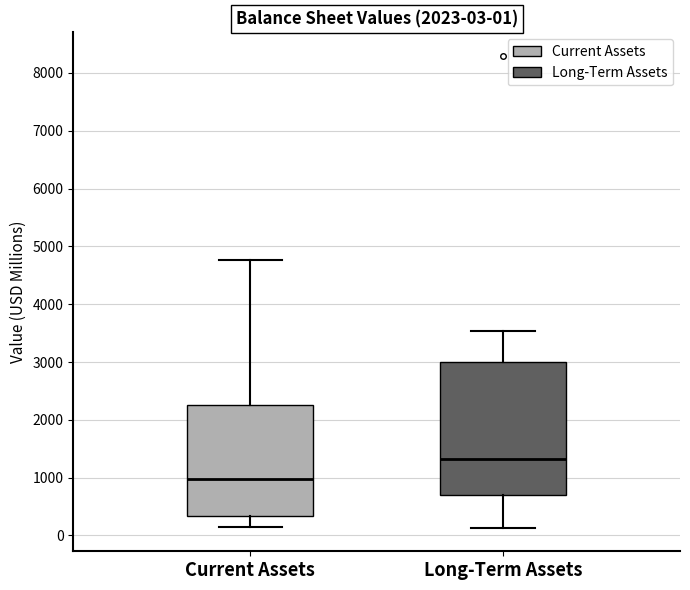

Which box is the tallest, from its lower edge to its upper edge?

Long-Term Assets